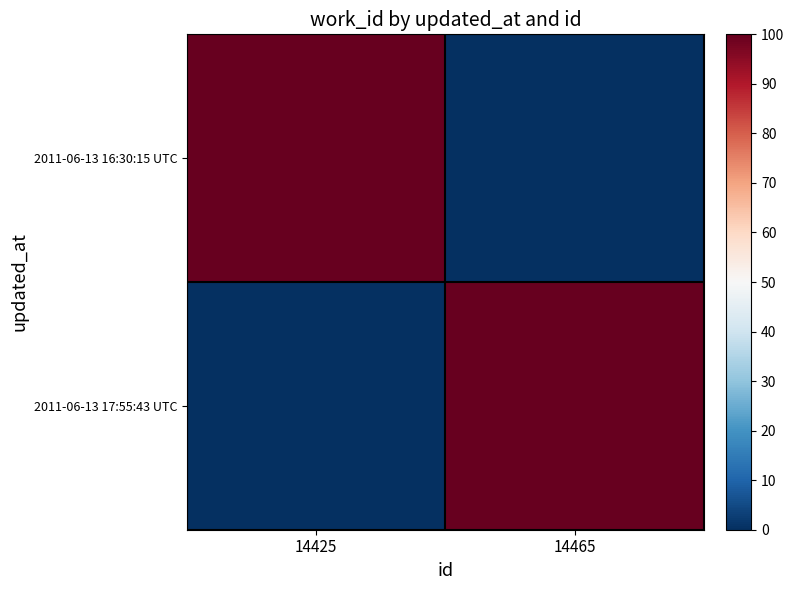

List the series in order of their peak value, lowest first.

2011-06-13 16:30:15 UTC, 2011-06-13 17:55:43 UTC